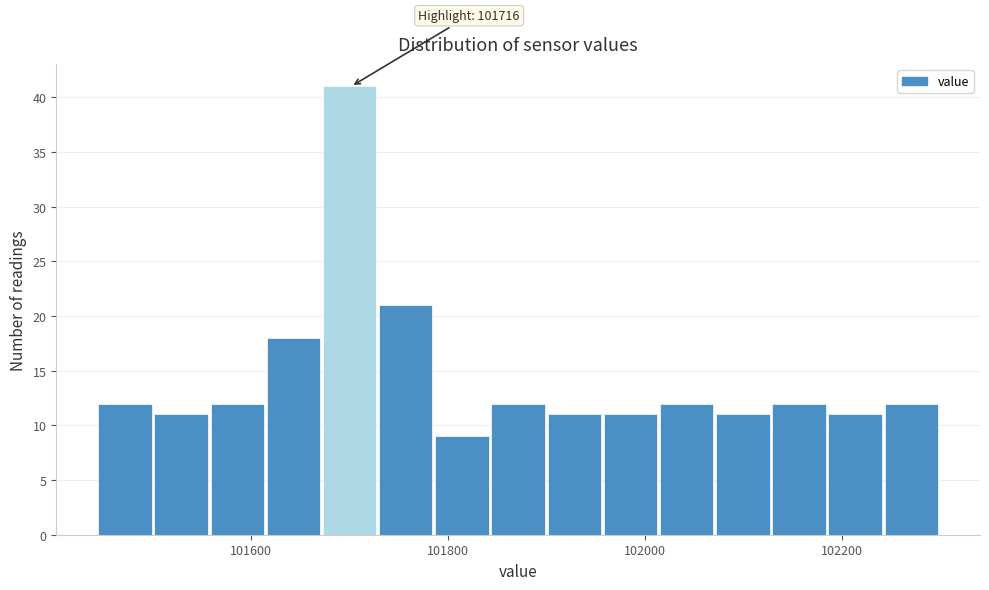

Around what value on the x-axis is the tallest bar? Give the approximate position of its centre, as read against the axis.

101700